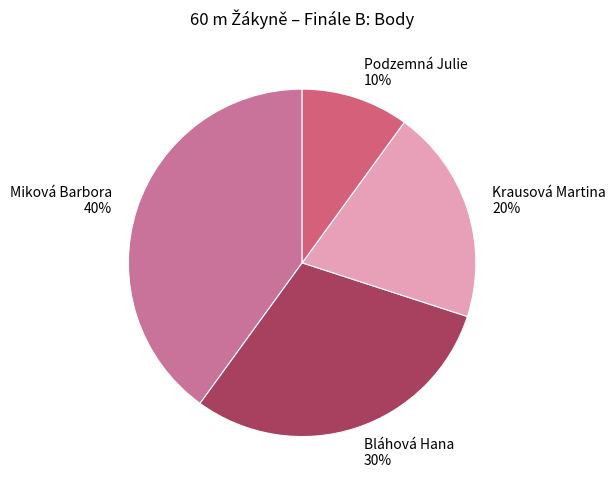

What is the ratio of the value at Bláhová Hana to the value at Podzemná Julie?

3.0